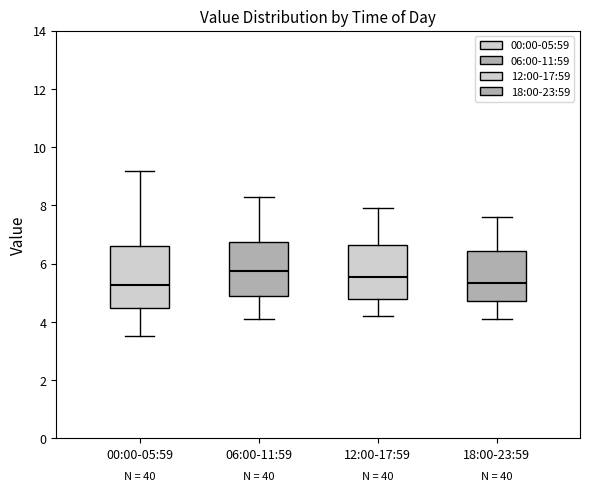

Reading left to right, read every box against the y-axis: the position of its median line, the range the box covers, and the ends of its whiskers. The values are not printed on the chart, so give them approximately, as read against the axis.

00:00-05:59: median 5.2, box 4.4 to 6.6, whiskers 3.6 to 9.2
06:00-11:59: median 5.8, box 4.8 to 6.8, whiskers 4.2 to 8.4
12:00-17:59: median 5.6, box 4.8 to 6.6, whiskers 4.2 to 8.0
18:00-23:59: median 5.4, box 4.8 to 6.4, whiskers 4.2 to 7.6